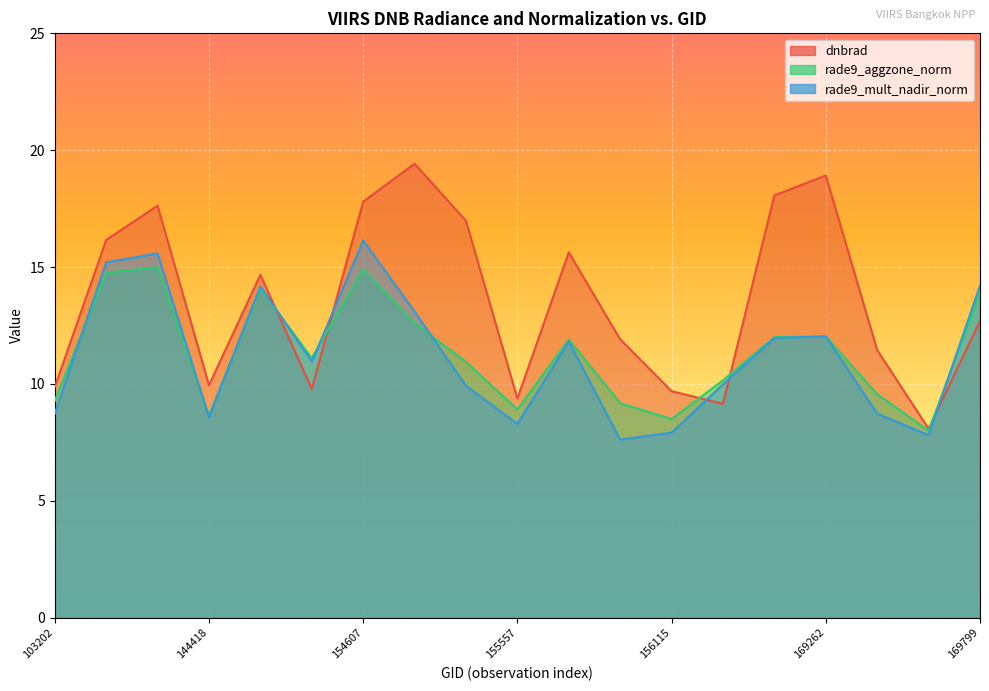

At 169250, list the series in order from smallest to largest.

rade9_mult_nadir_norm, rade9_aggzone_norm, dnbrad